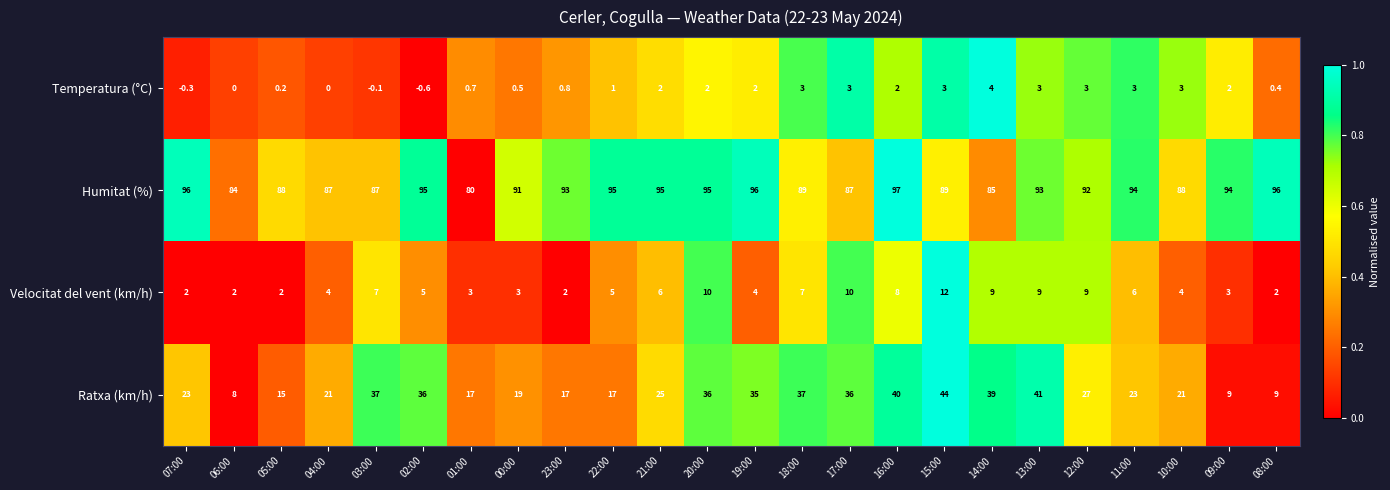

How many categories are shown in the chart?

24